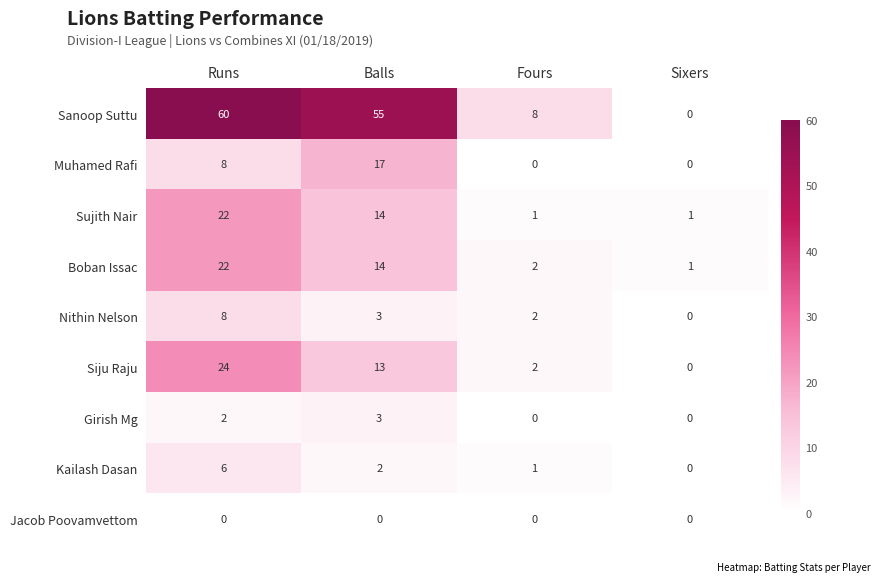

Is it true that Sujith Nair equals 1 at Fours?

True